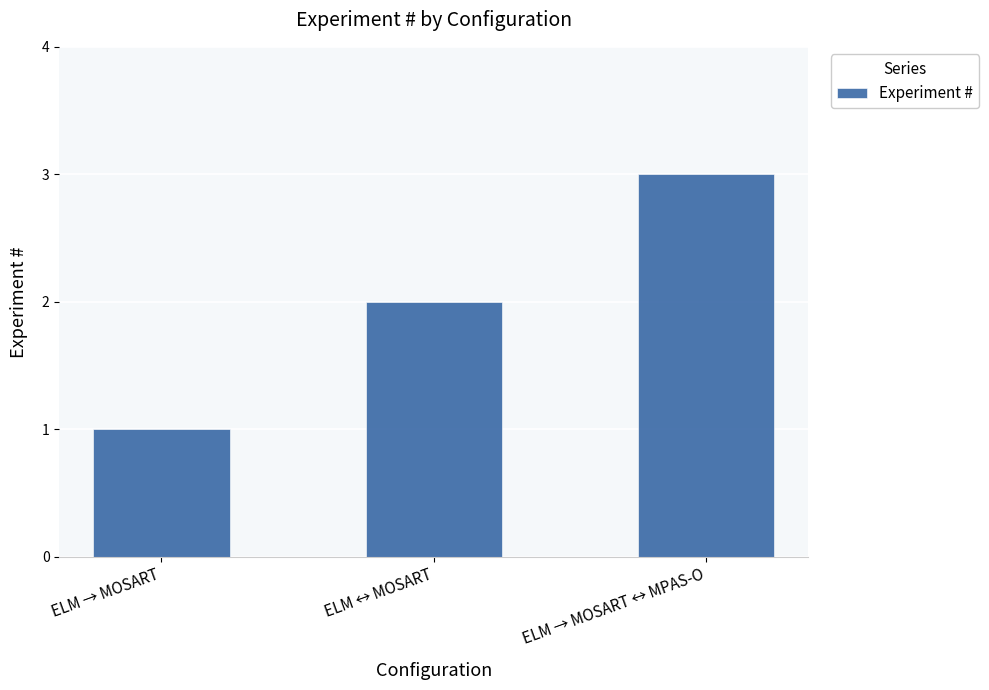

What is the change in value from ELM ↔ MOSART to ELM → MOSART ↔ MPAS-O?

+1